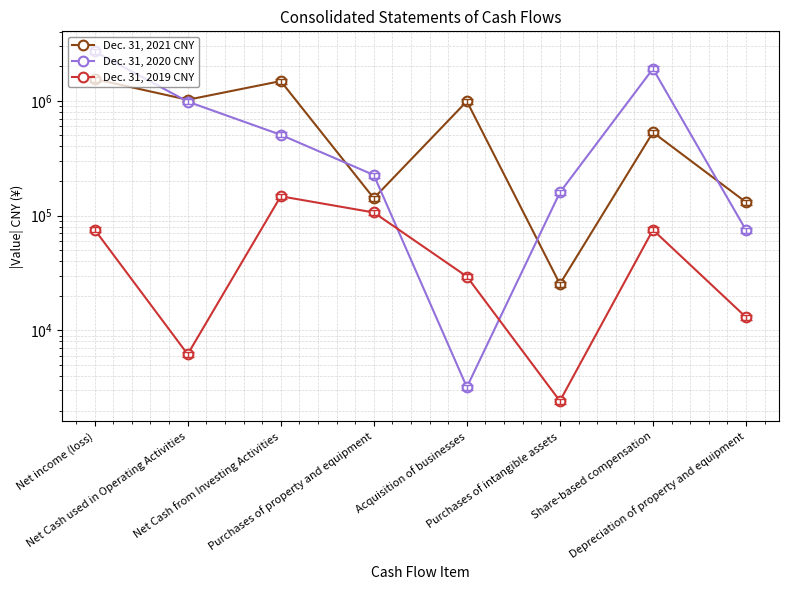

At which category is the sum across all series the highest?

Net income (loss)